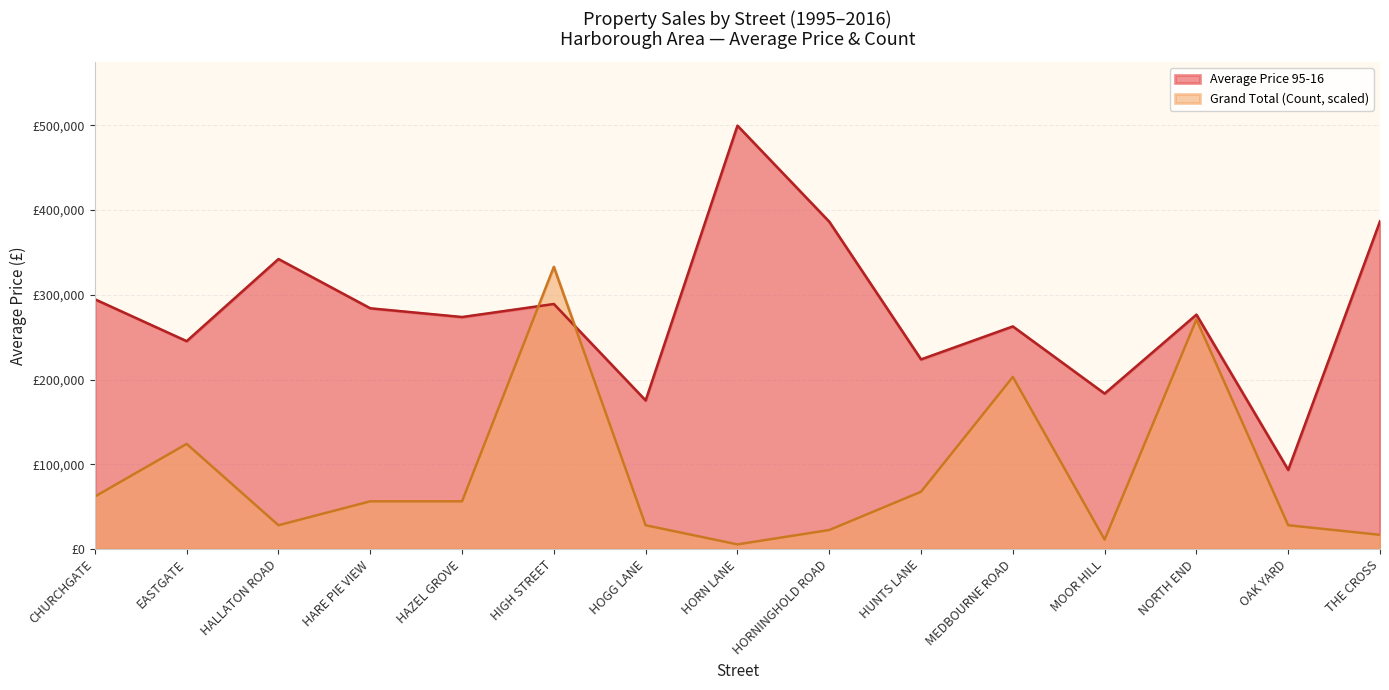

What is the average value of the Average Price 95-16 series?

281153.4